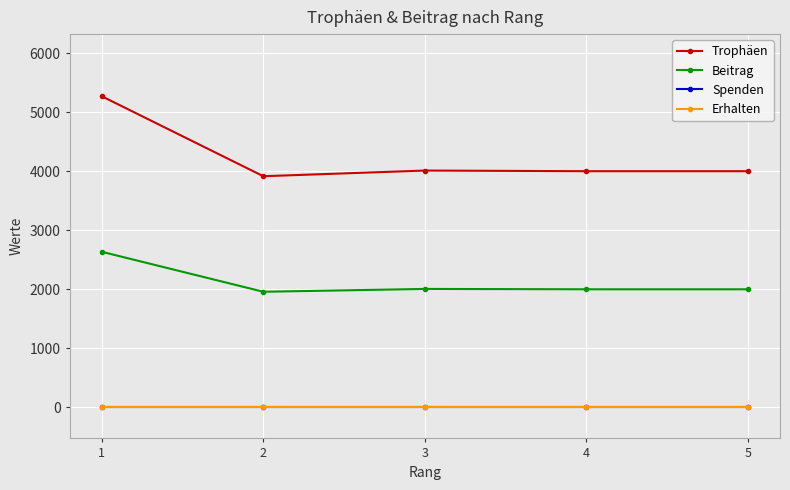

At 1, list the series in order from largest to smallest.

Trophäen, Beitrag, Spenden, Erhalten